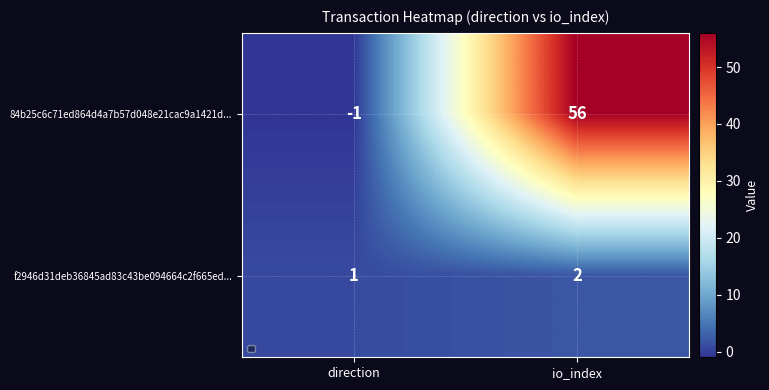

Which series has the largest range (max minus min)?

84b25c6c71ed864d4a7b57d048e21cac9a1421d...